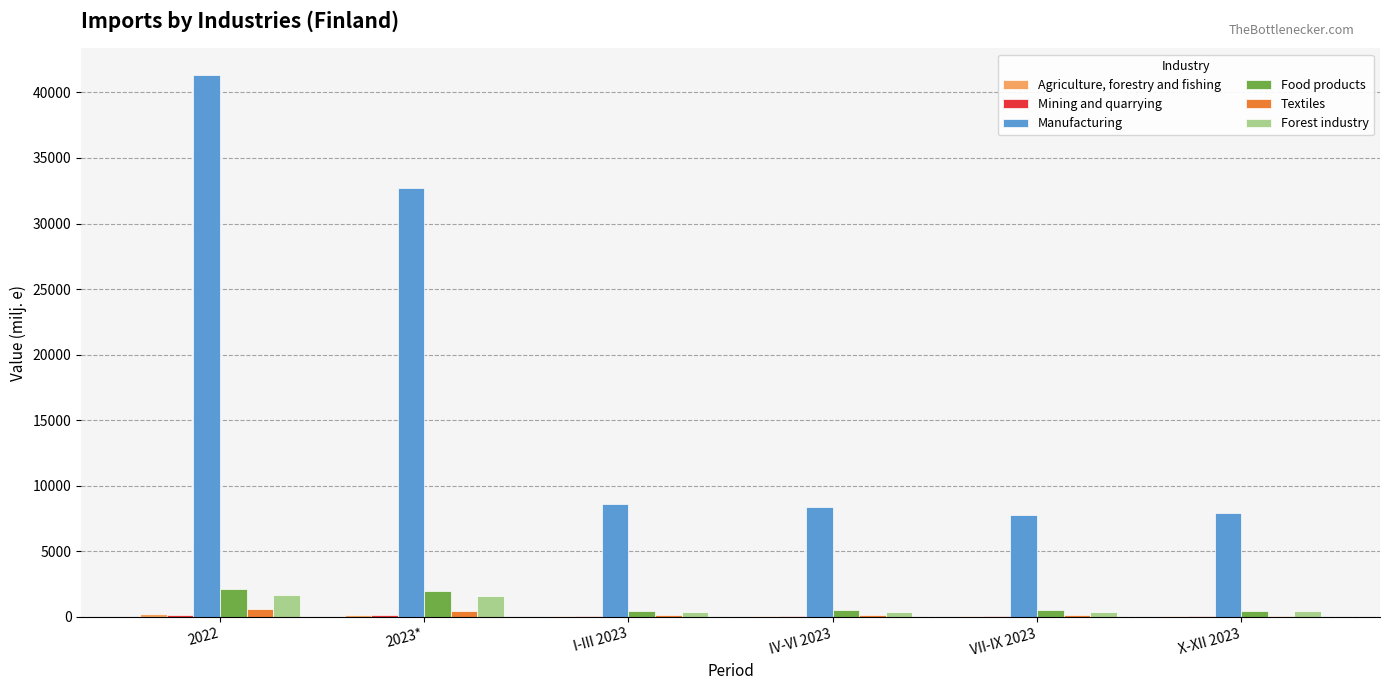

What is the average value of the Forest industry series?

797.9